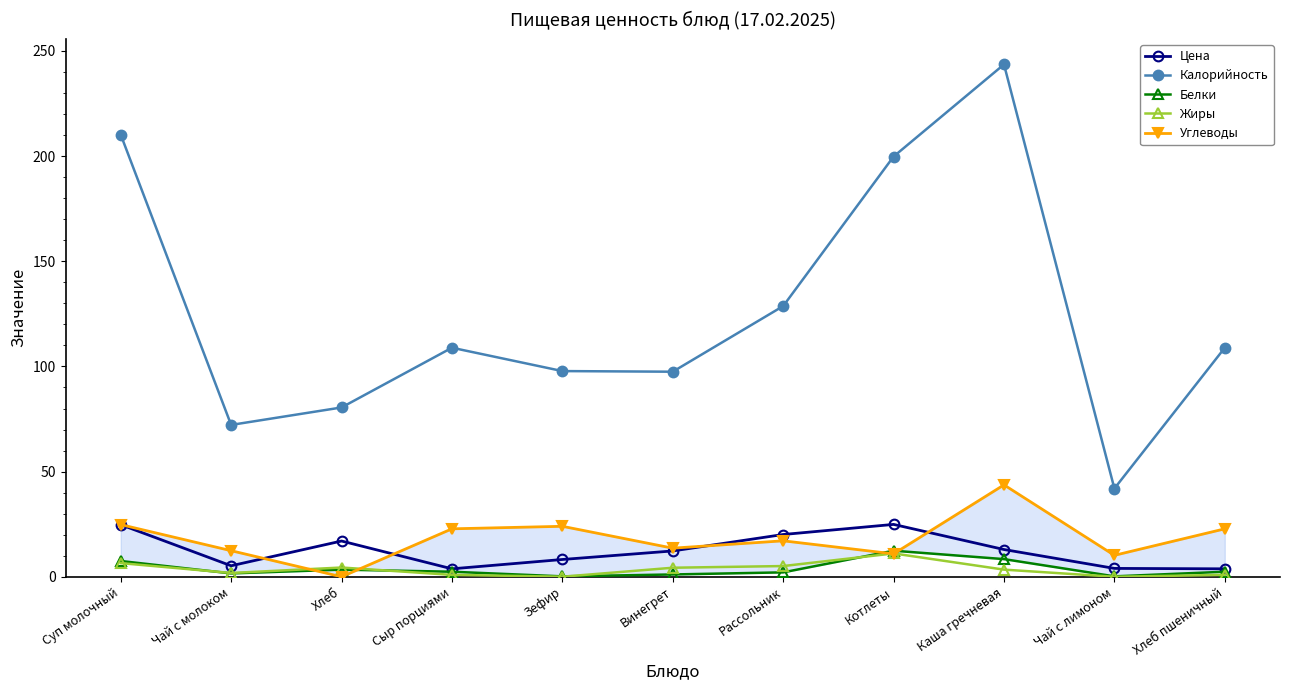

At which category does Калорийность reach its first local peak?

Сыр порциями